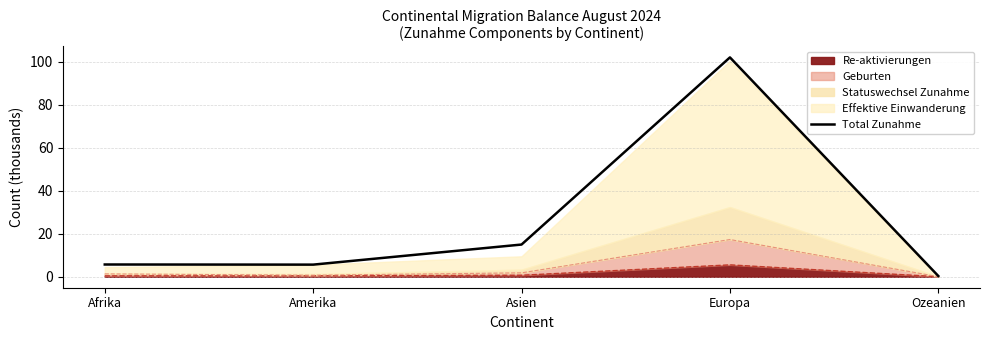

What is the difference between the second highest and minimum values?

14.6